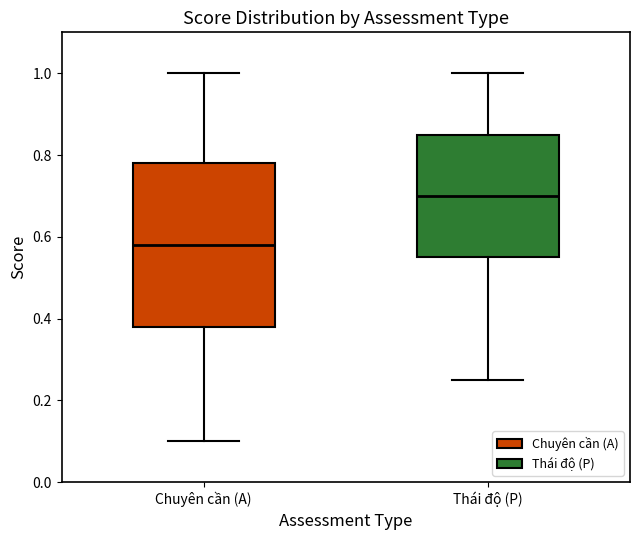

Reading left to right, transcribe this box plot: for each box, give where its median line is, the range the box spans, and where its two whiskers end, as read against the y-axis. The values are not printed on the chart, so give them approximately, as read against the axis.

Chuyên cần (A): median 0.58, box 0.38 to 0.78, whiskers 0.10 to 1.00
Thái độ (P): median 0.70, box 0.56 to 0.86, whiskers 0.26 to 1.00